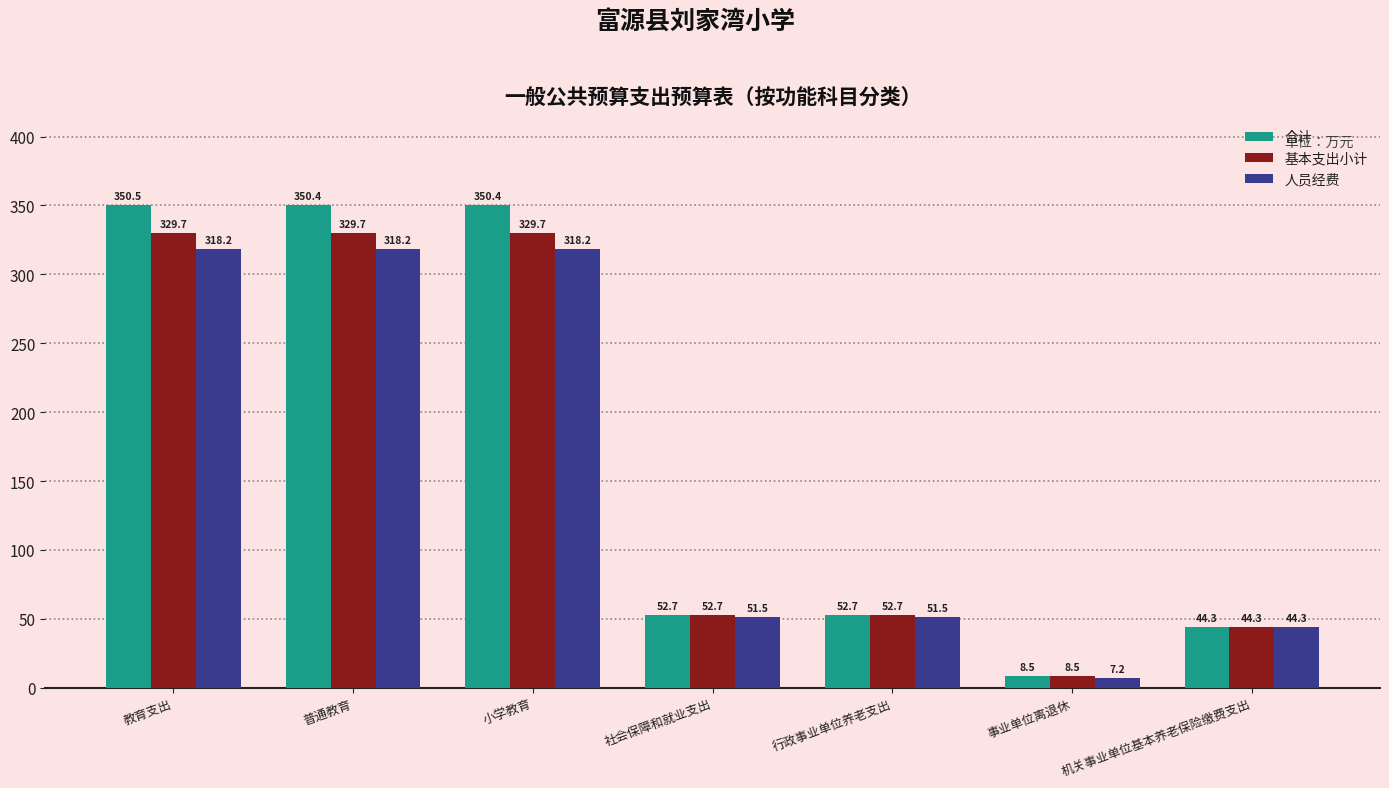

What is the difference between the second highest and minimum values in the 合计 series?

342.0